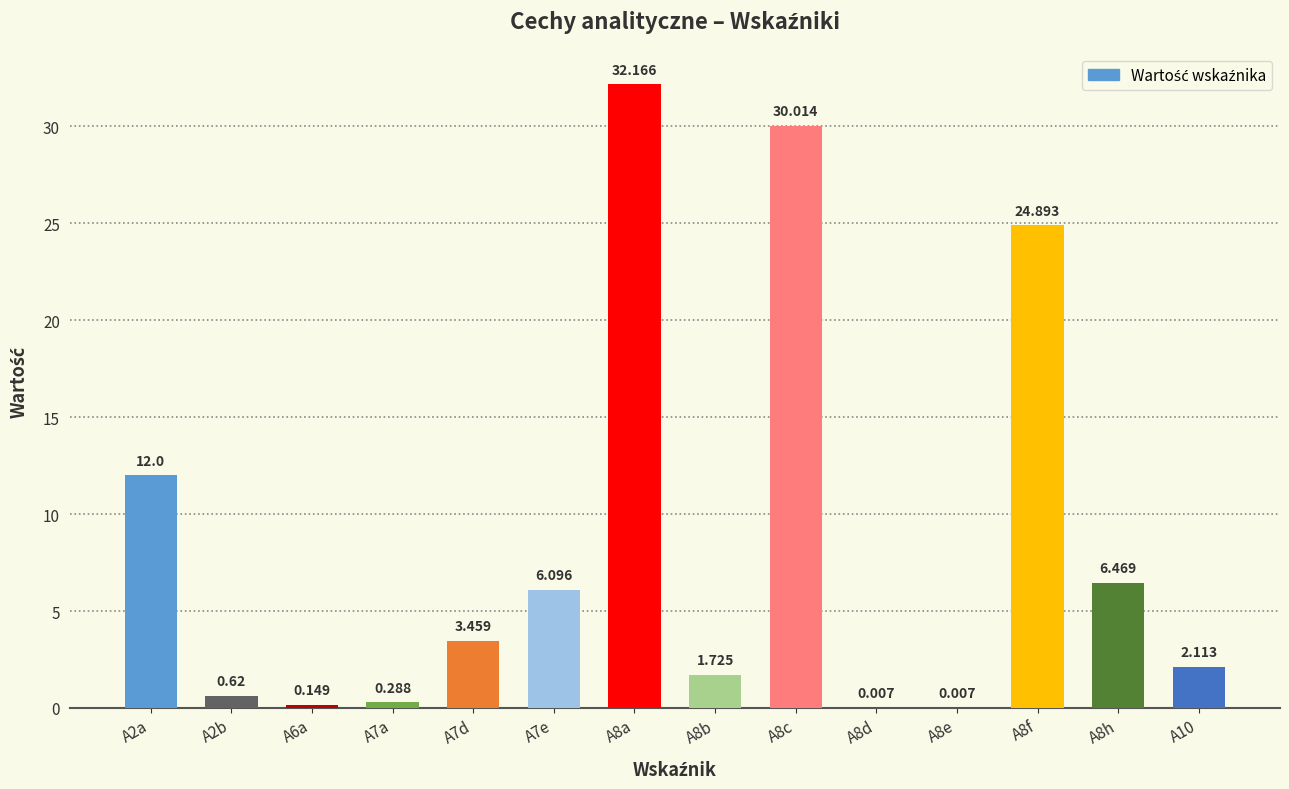

At which label does the data first exceed 3?

A2a